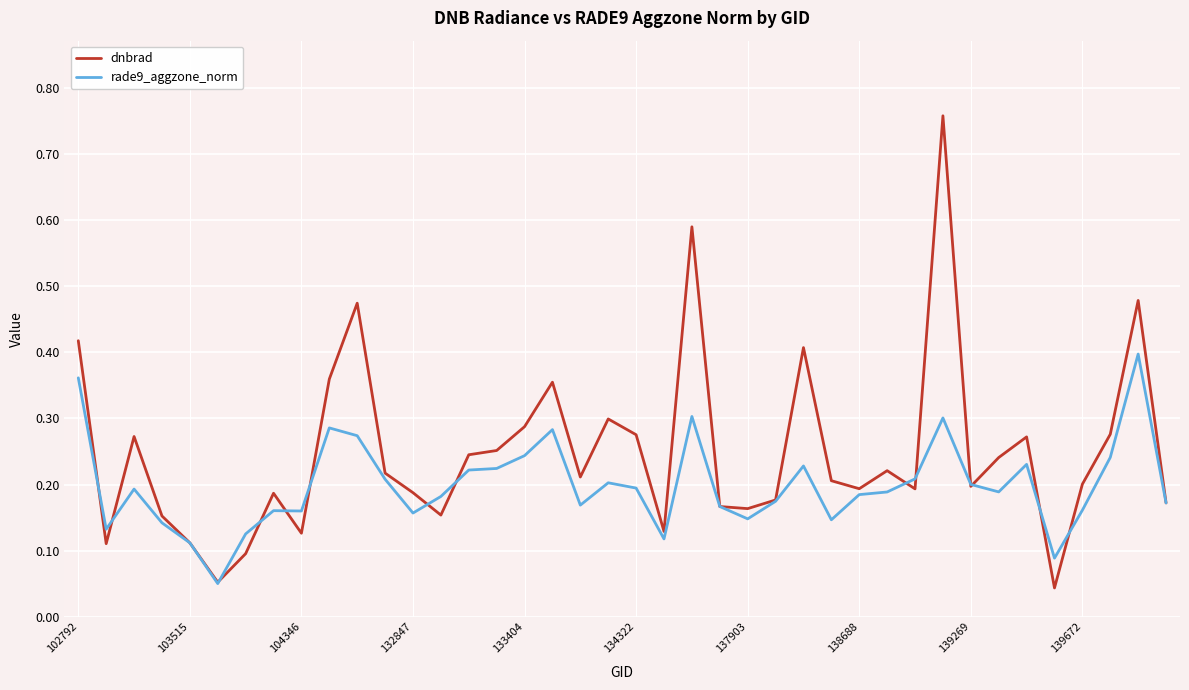

Which series has the largest total across all categories?

dnbrad